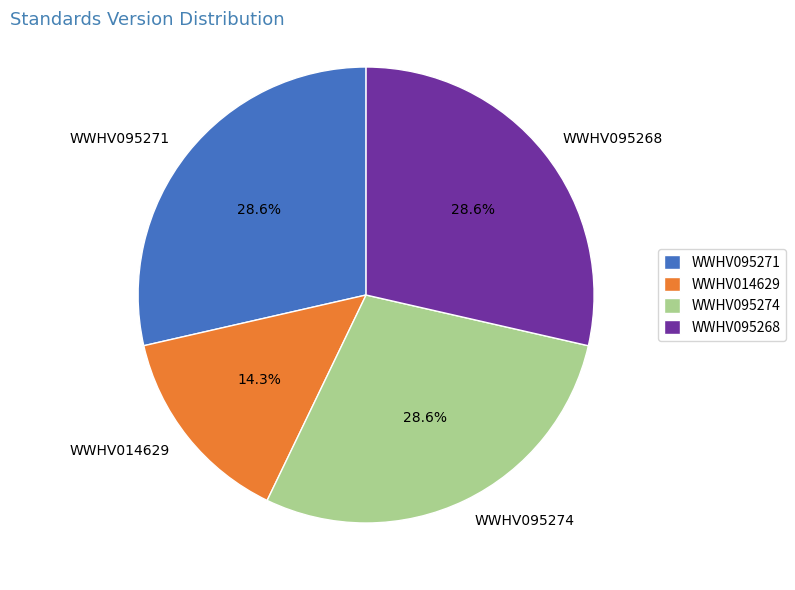

Which slice is the smallest?

WWHV014629